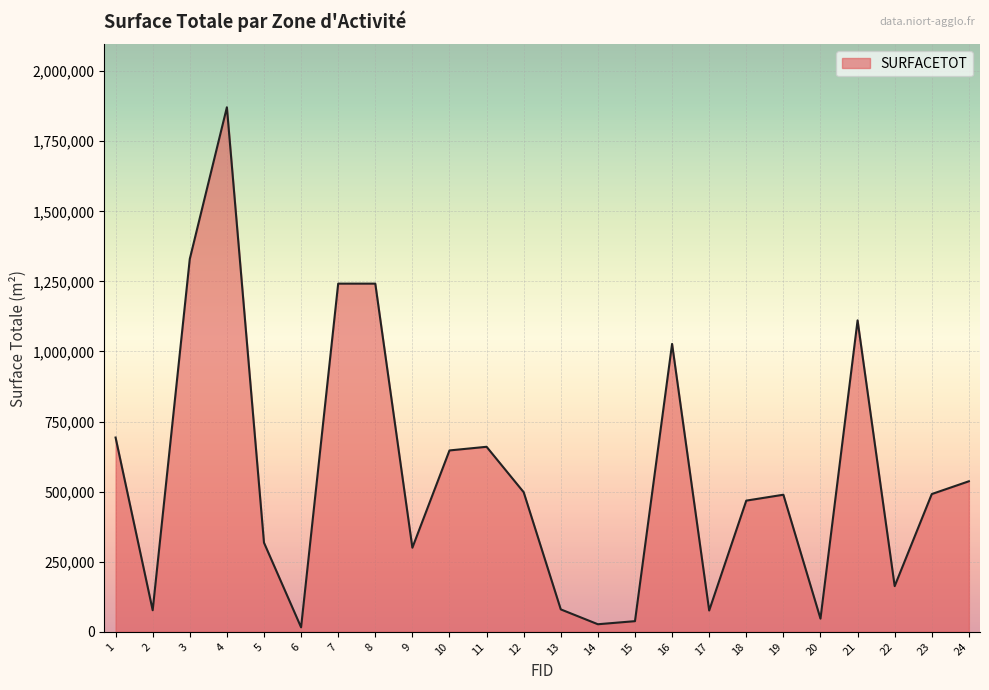

The value at 5 is 107421. True or false?

False